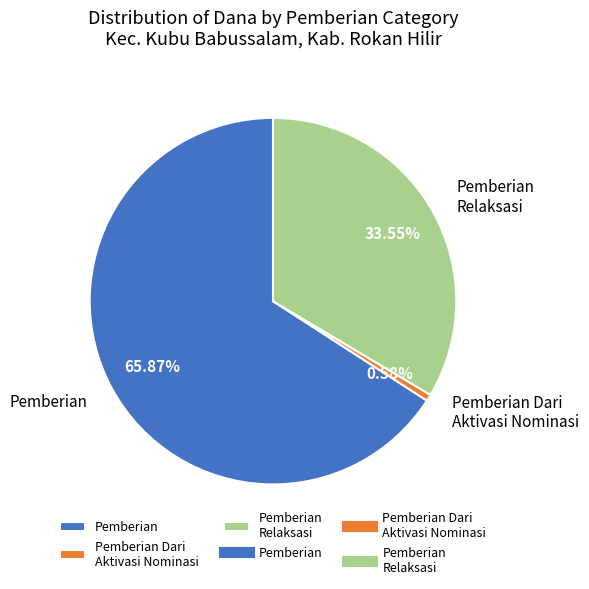

Which slice is the largest?

Pemberian